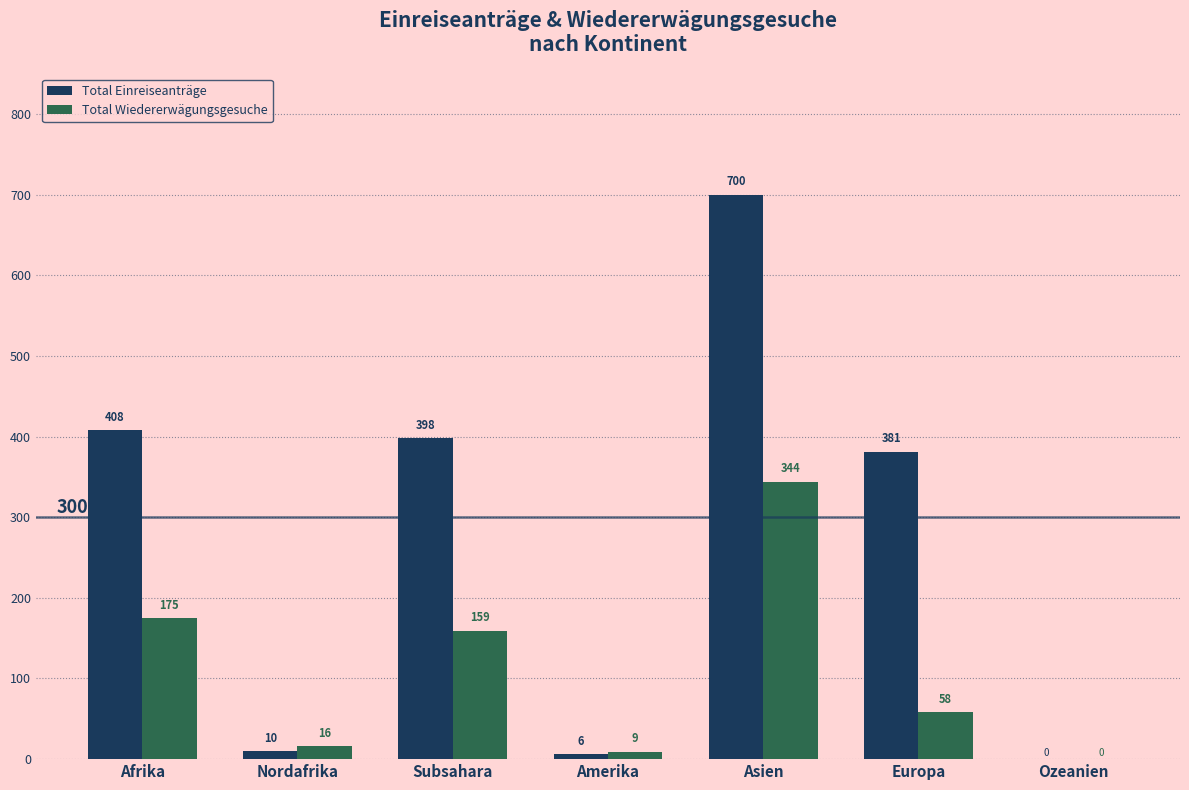

What is the greatest value displayed?

700